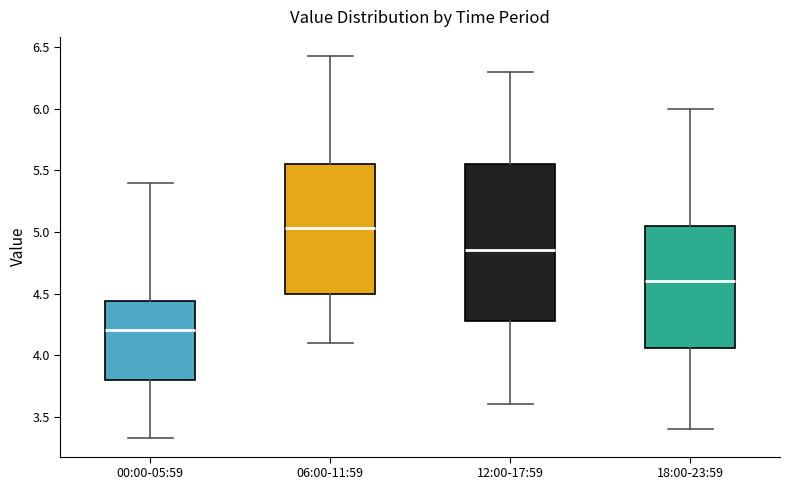

Comparing the boxes themselves (not the whiskers), which one is the tallest?

12:00-17:59